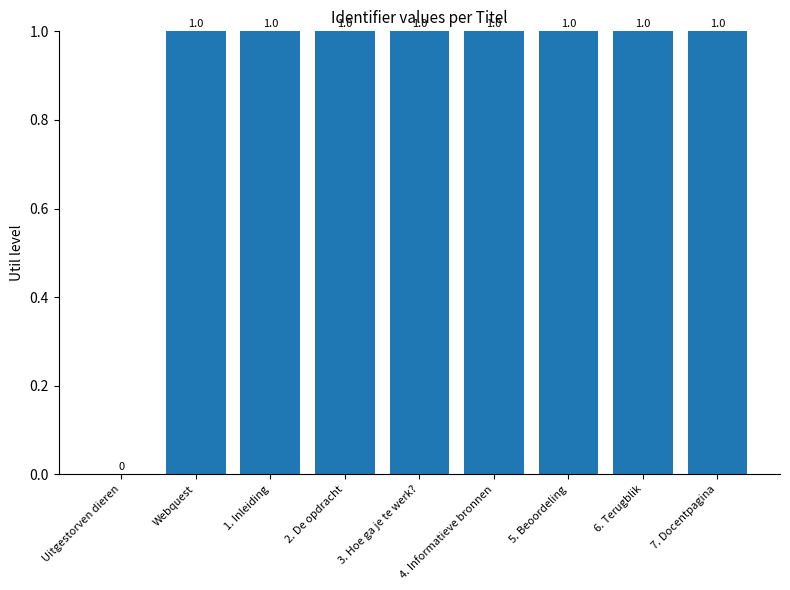

Count the number of data series in this chart.

1